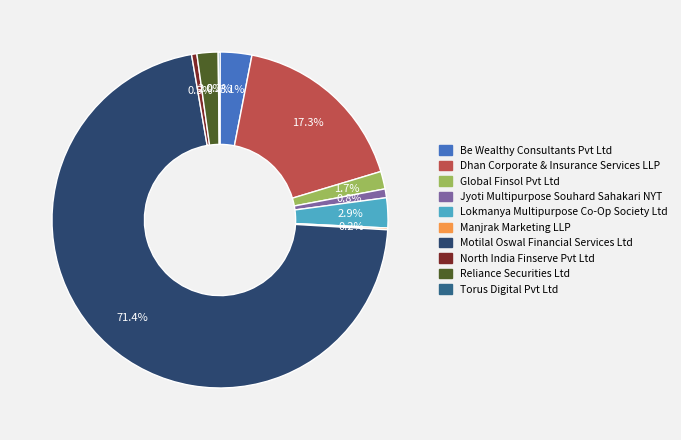

What is the majority slice?

Motilal Oswal Financial Services Ltd